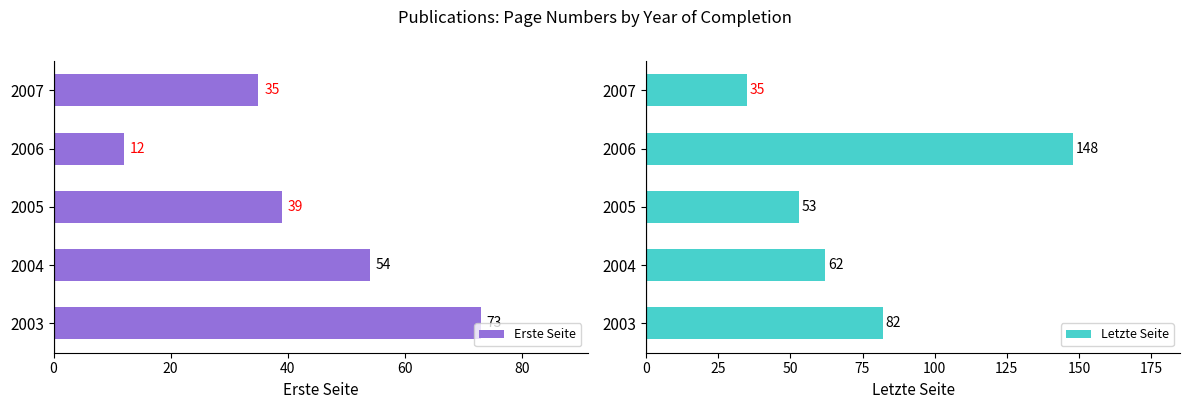

At which label is Erste Seite closest to 42?

2005